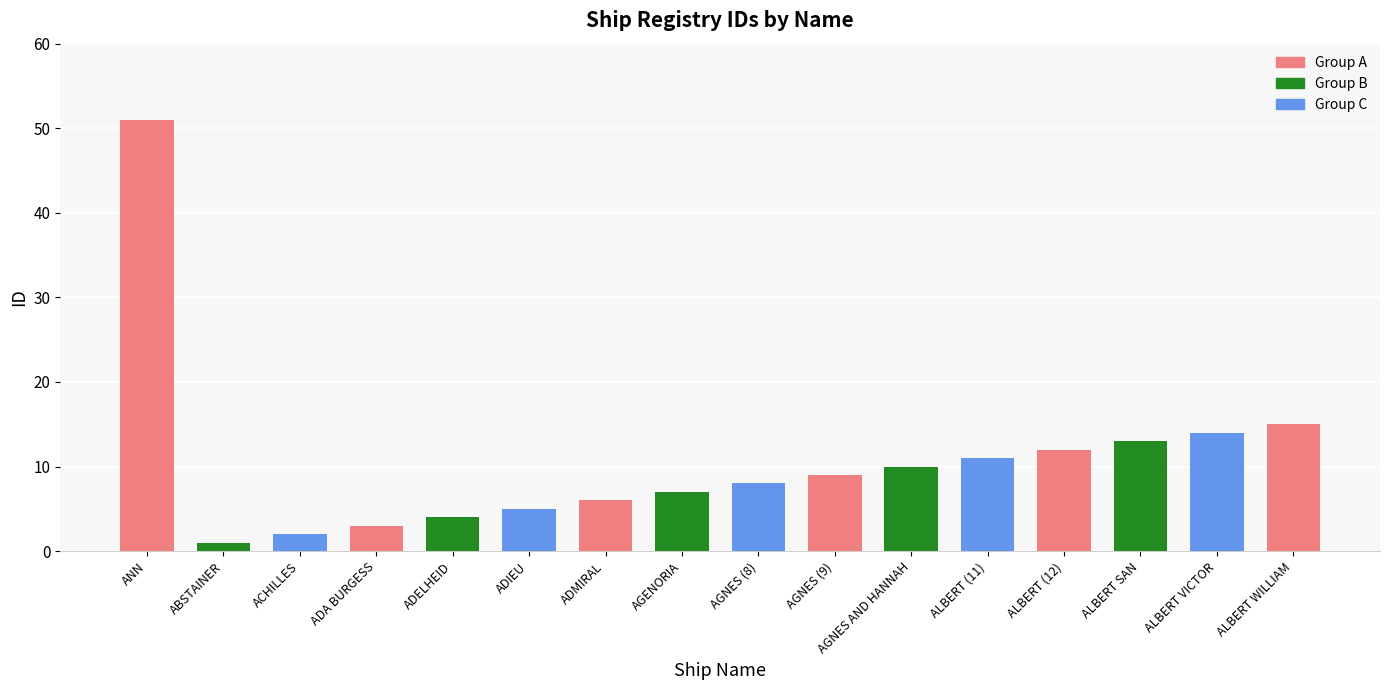

Reading left to right, list all the values displayed in this chart.

ANN=51	ABSTAINER=1	ACHILLES=2	ADA BURGESS=3	ADELHEID=4	ADIEU=5	ADMIRAL=6	AGENORIA=7	AGNES (8)=8	AGNES (9)=9	AGNES AND HANNAH=10	ALBERT (11)=11	ALBERT (12)=12	ALBERT SAN=13	ALBERT VICTOR=14	ALBERT WILLIAM=15